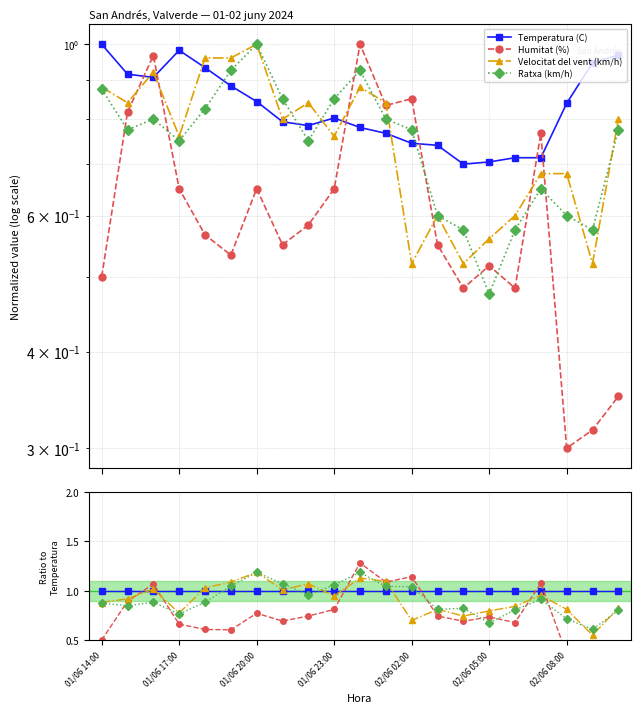

How many lines are shown in the chart?

4